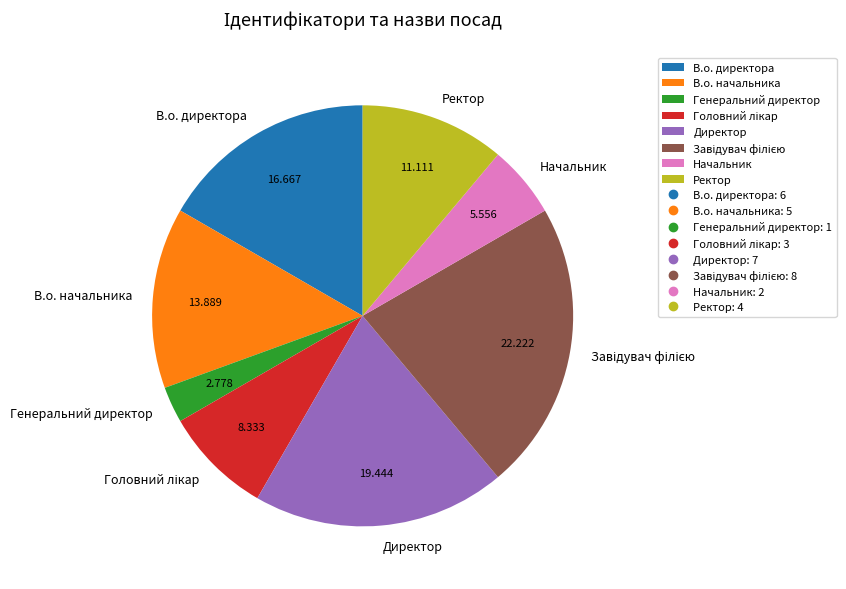

Is the sum of Начальник and В.о. директора greater than half?

No